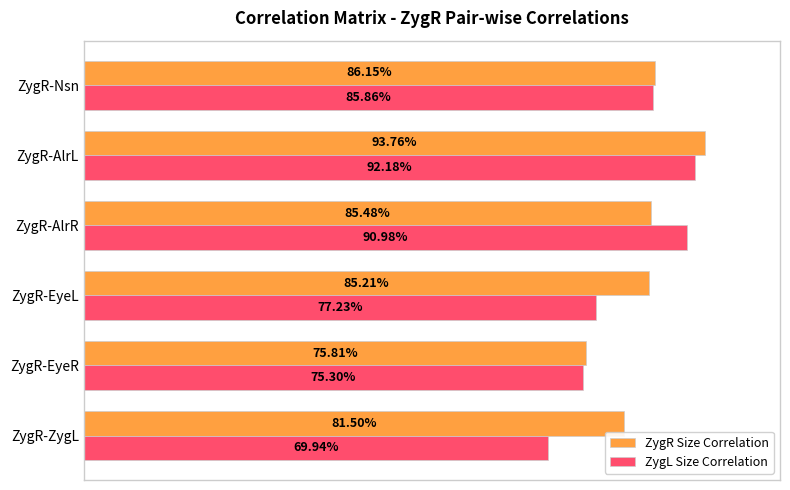

Reading left to right, what are all the values shown in this chart?

ZygR Size Correlation: 0.8	0.8	0.9	0.9	0.9	0.9
ZygL Size Correlation: 0.7	0.8	0.8	0.9	0.9	0.9